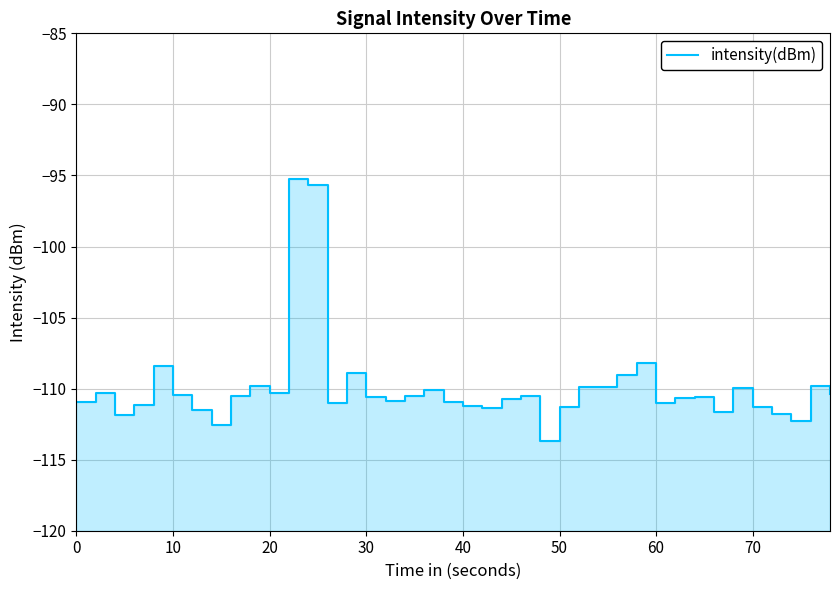

How many values are below -110?

29